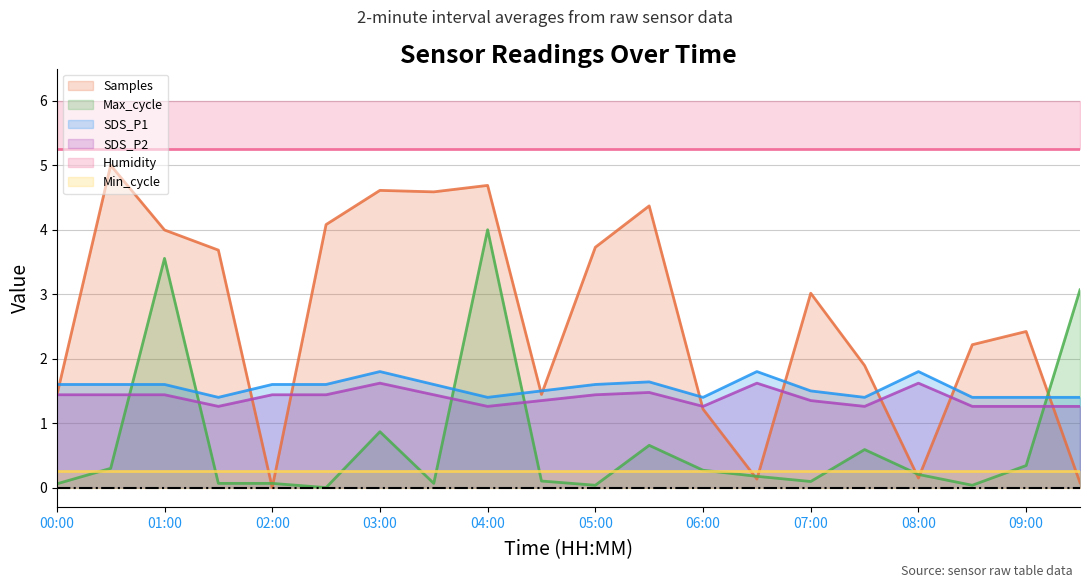

What is the maximum value for Max_cycle?

4.0